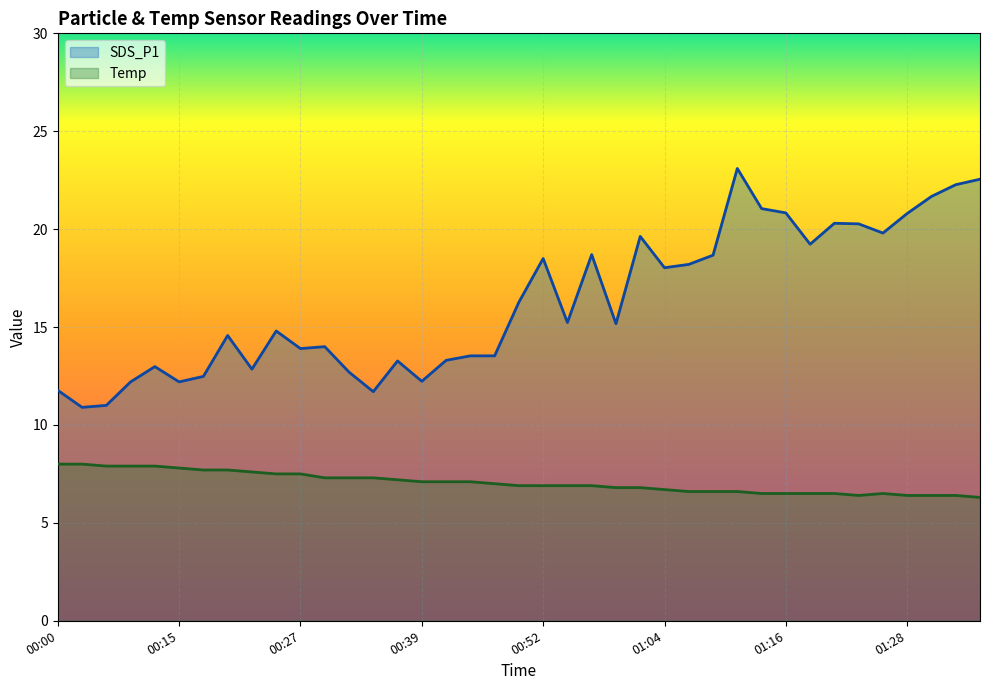

What is the label of the 19th point from the right?

00:52